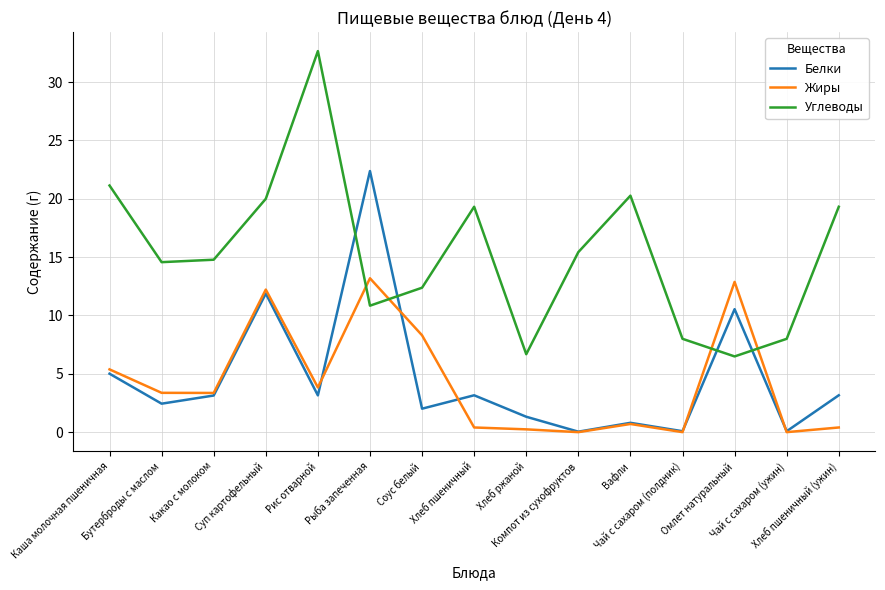

After their last crossing, which series has the higher values: Углеводы or Жиры?

Углеводы